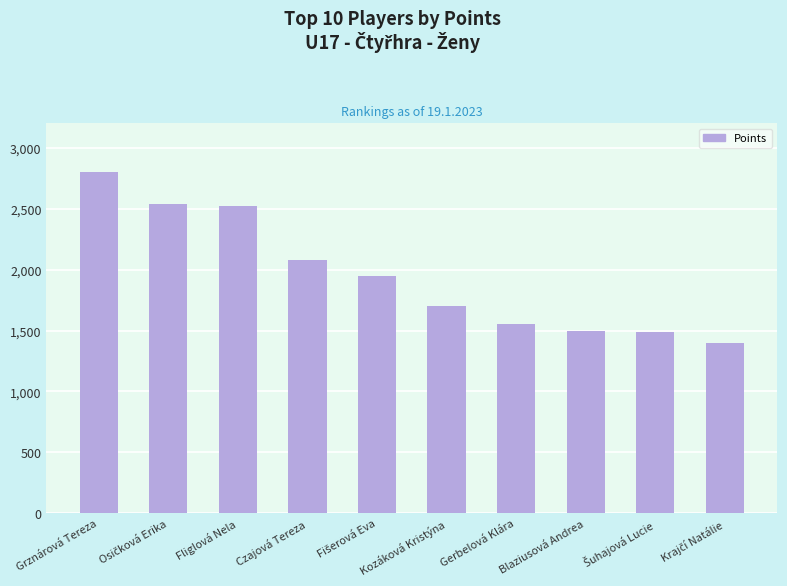

What is the difference between the maximum and minimum values?

1400